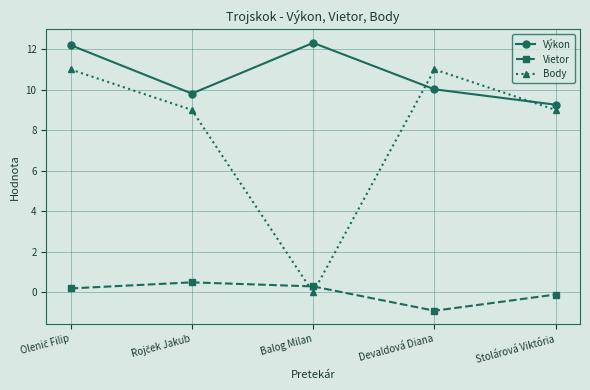

How many lines are shown in the chart?

3